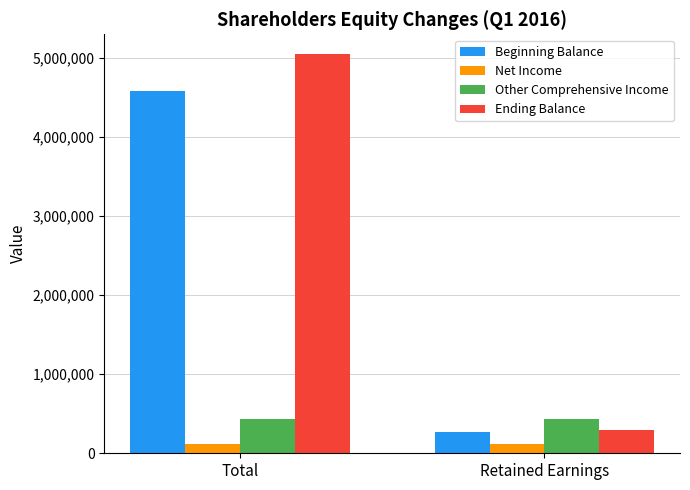

How many Beginning Balance values are between 268299 and 4581224?

2